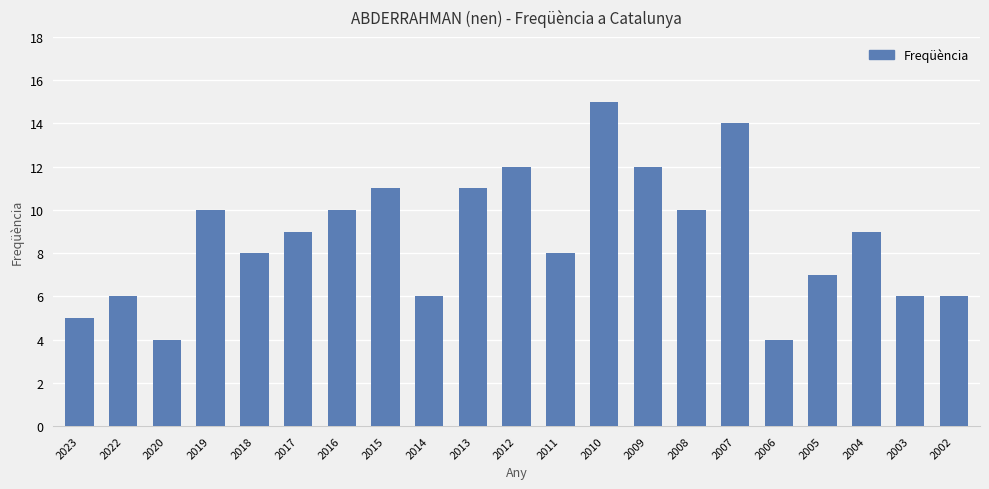

What is the change in value from 2012 to 2010?

+3